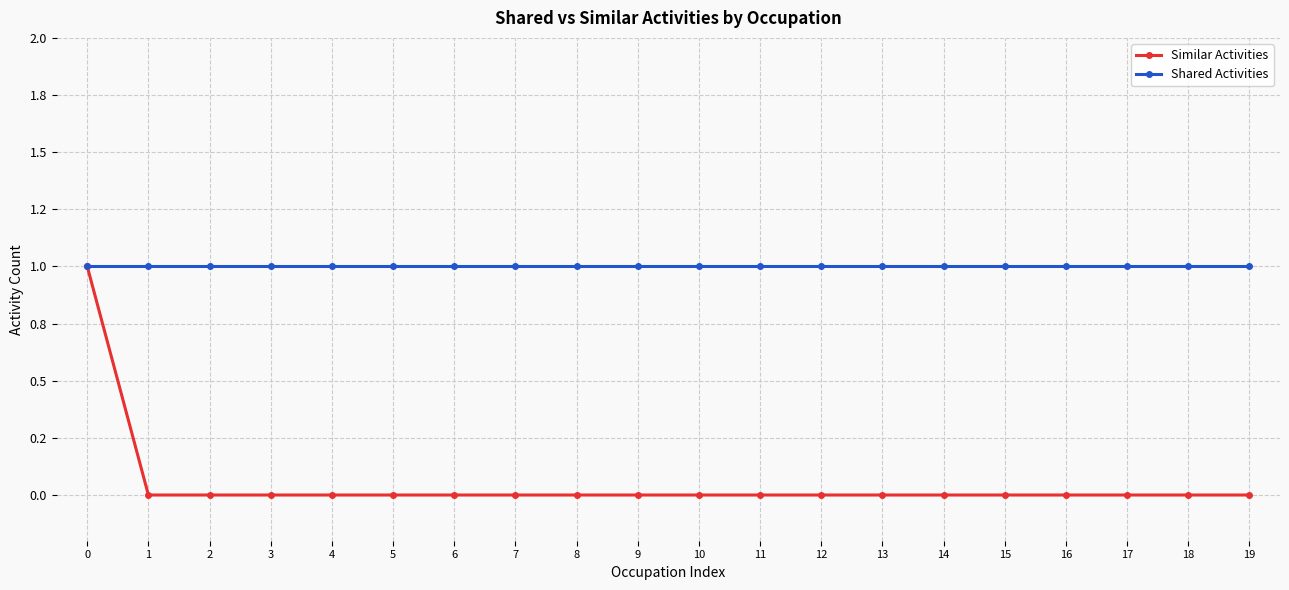

Reading left to right, extract all data points from this chart.

Similar Activities: 0=1	1=0	2=0	3=0	4=0	5=0	6=0	7=0	8=0	9=0	10=0	11=0	12=0	13=0	14=0	15=0	16=0	17=0	18=0	19=0
Shared Activities: 0=1	1=1	2=1	3=1	4=1	5=1	6=1	7=1	8=1	9=1	10=1	11=1	12=1	13=1	14=1	15=1	16=1	17=1	18=1	19=1